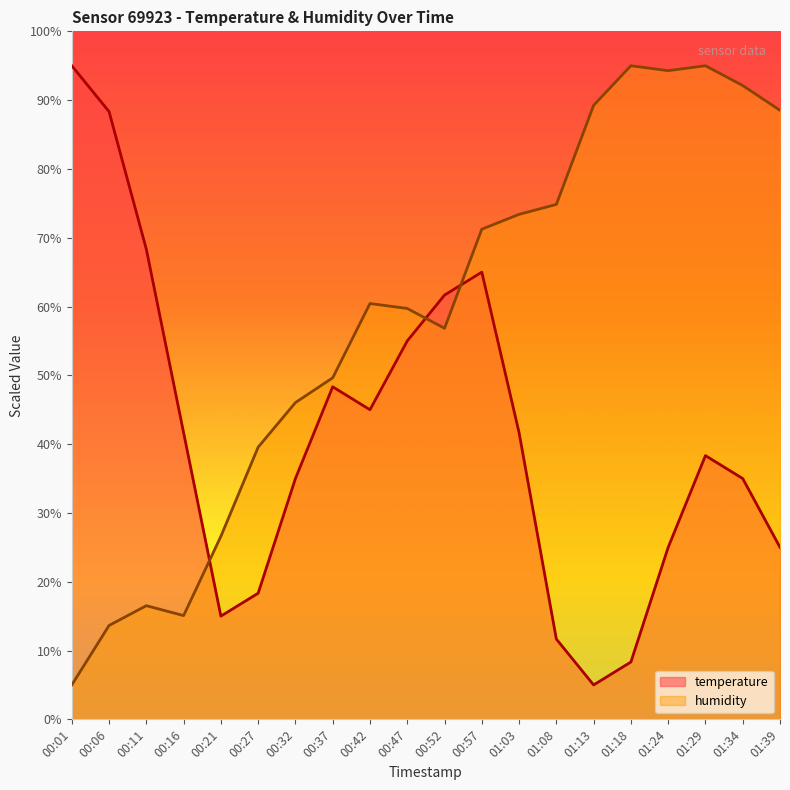

What are all the series names shown in the legend?

temperature, humidity